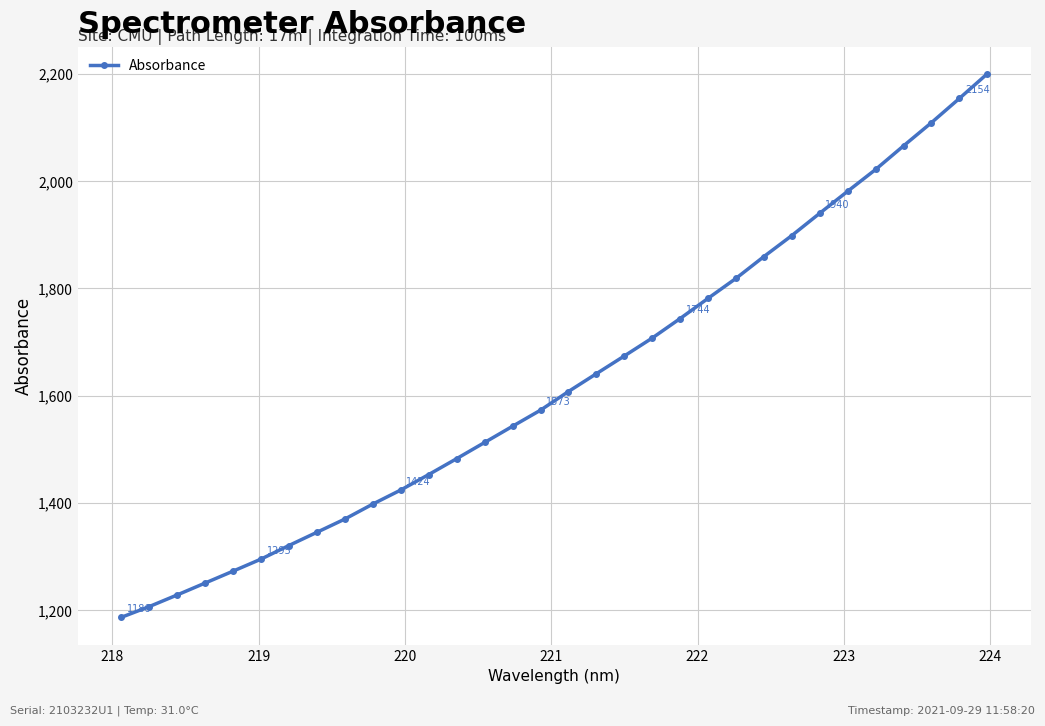

What is the average value?

1627.0